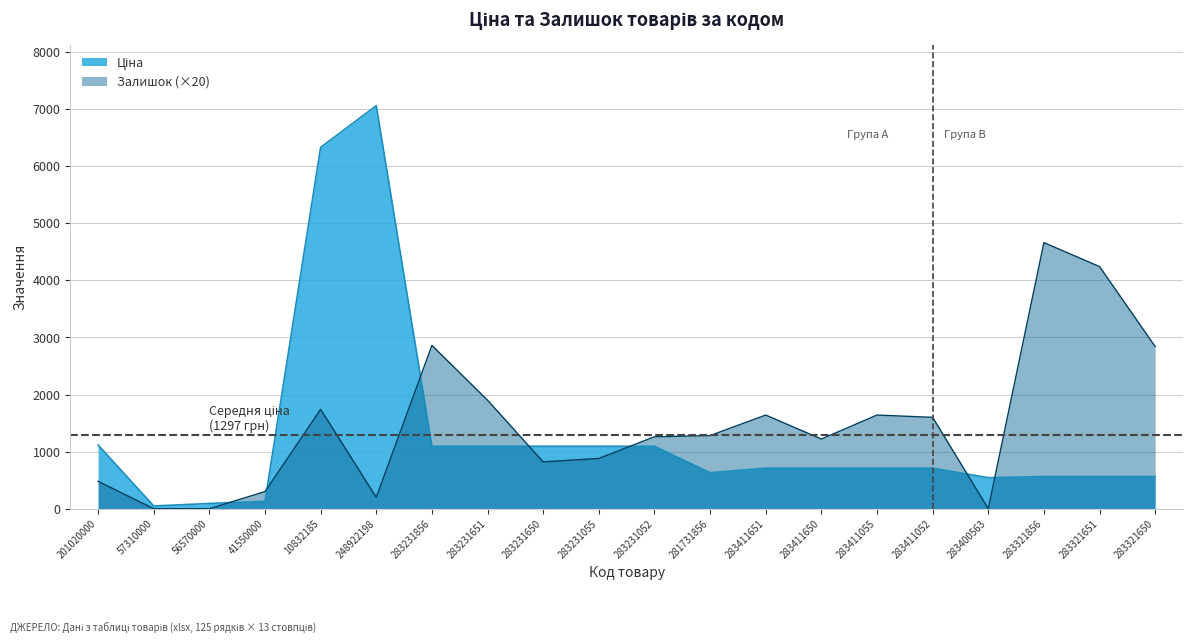

How many distinct data groups are displayed?

2